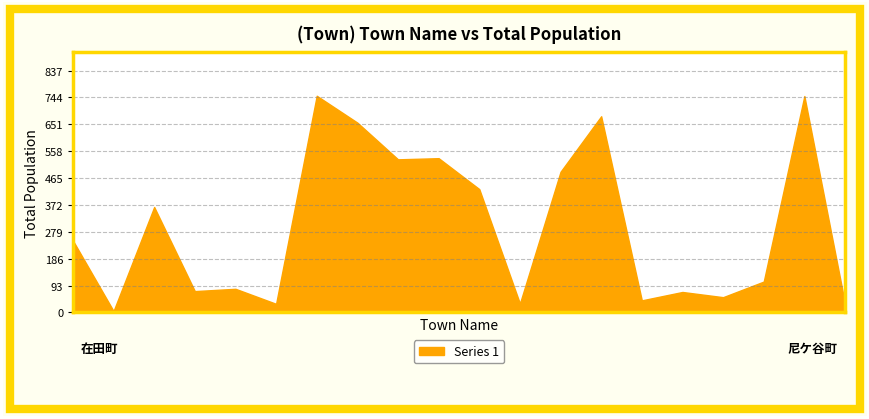

At which category does the chart reach its peak across all series?

足羽１丁目